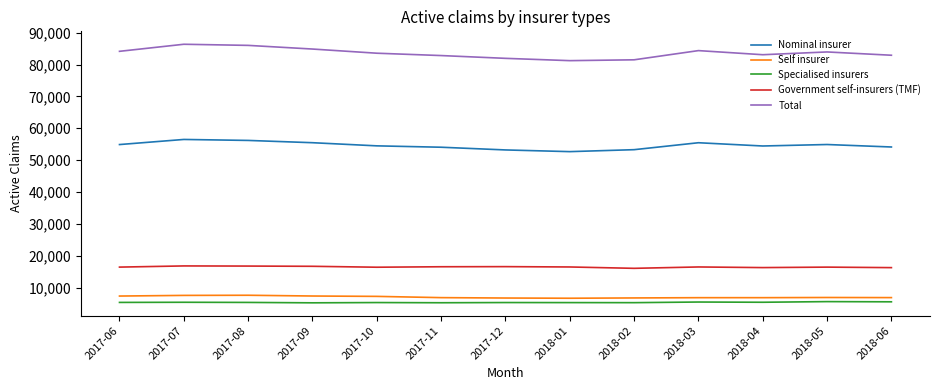

What are all the series names shown in the legend?

Nominal insurer, Self insurer, Specialised insurers, Government self-insurers (TMF), Total